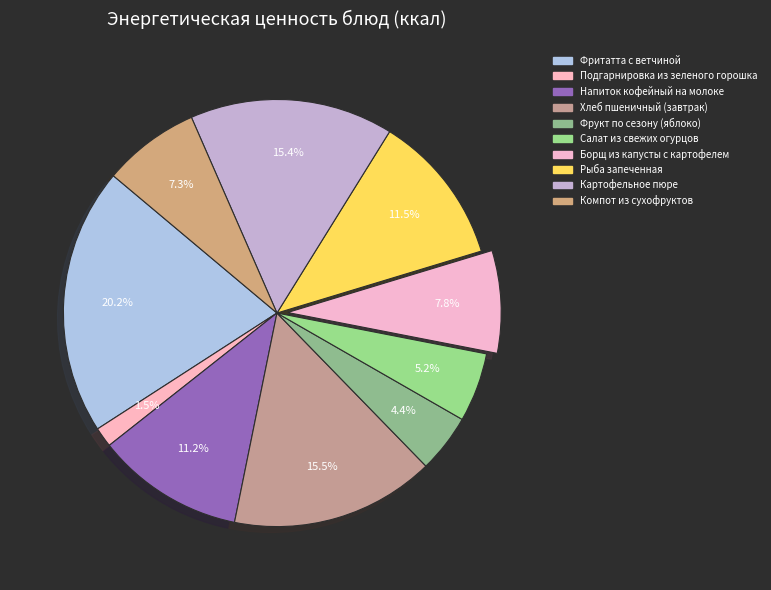

Is Подгарнировка из зеленого горошка the majority of the pie?

No